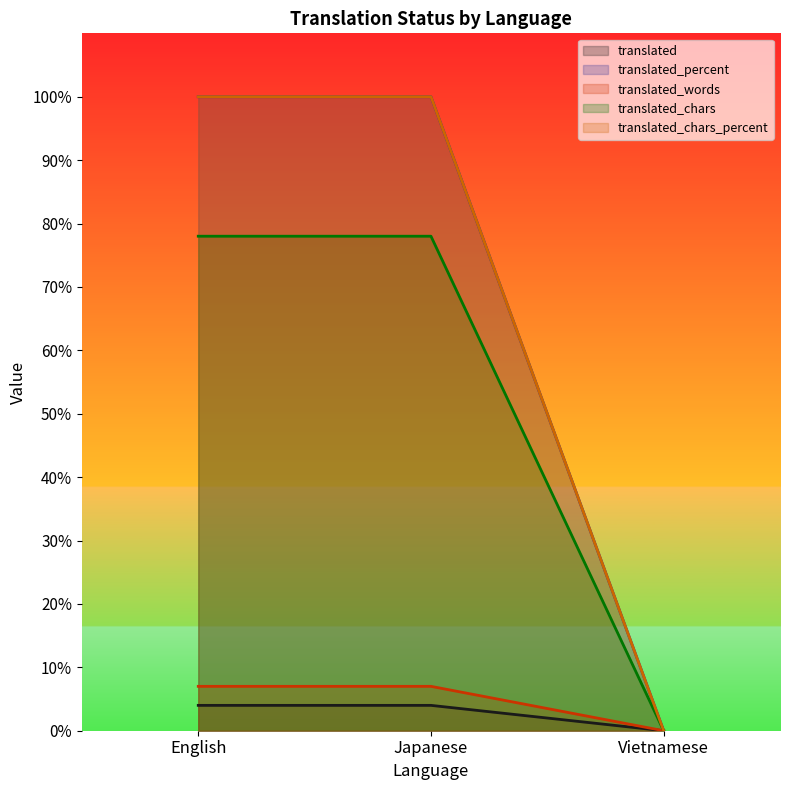

What position from the left is Vietnamese?

3